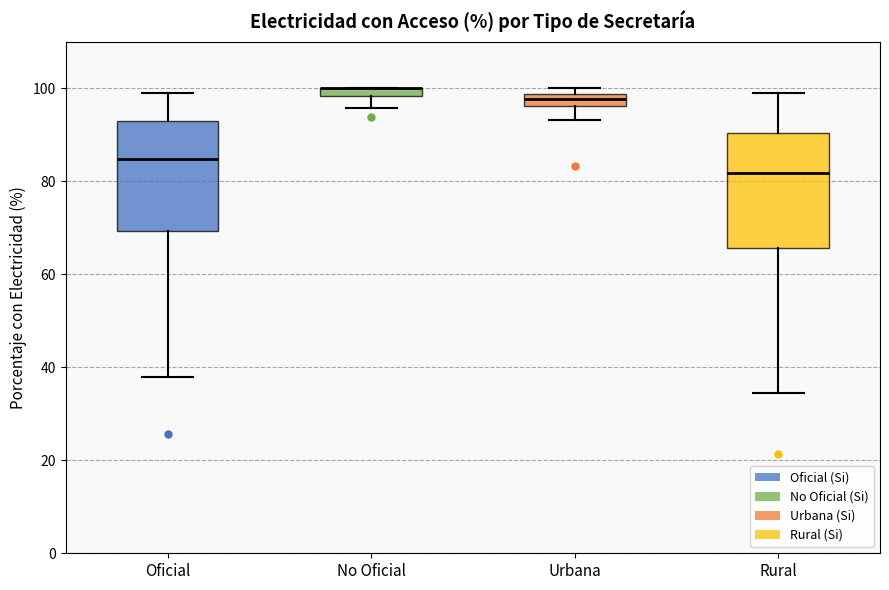

Where does the lower whisker of the box for Urbana end on the y-axis? The values are not printed on the chart, so give them approximately, as read against the axis.

94